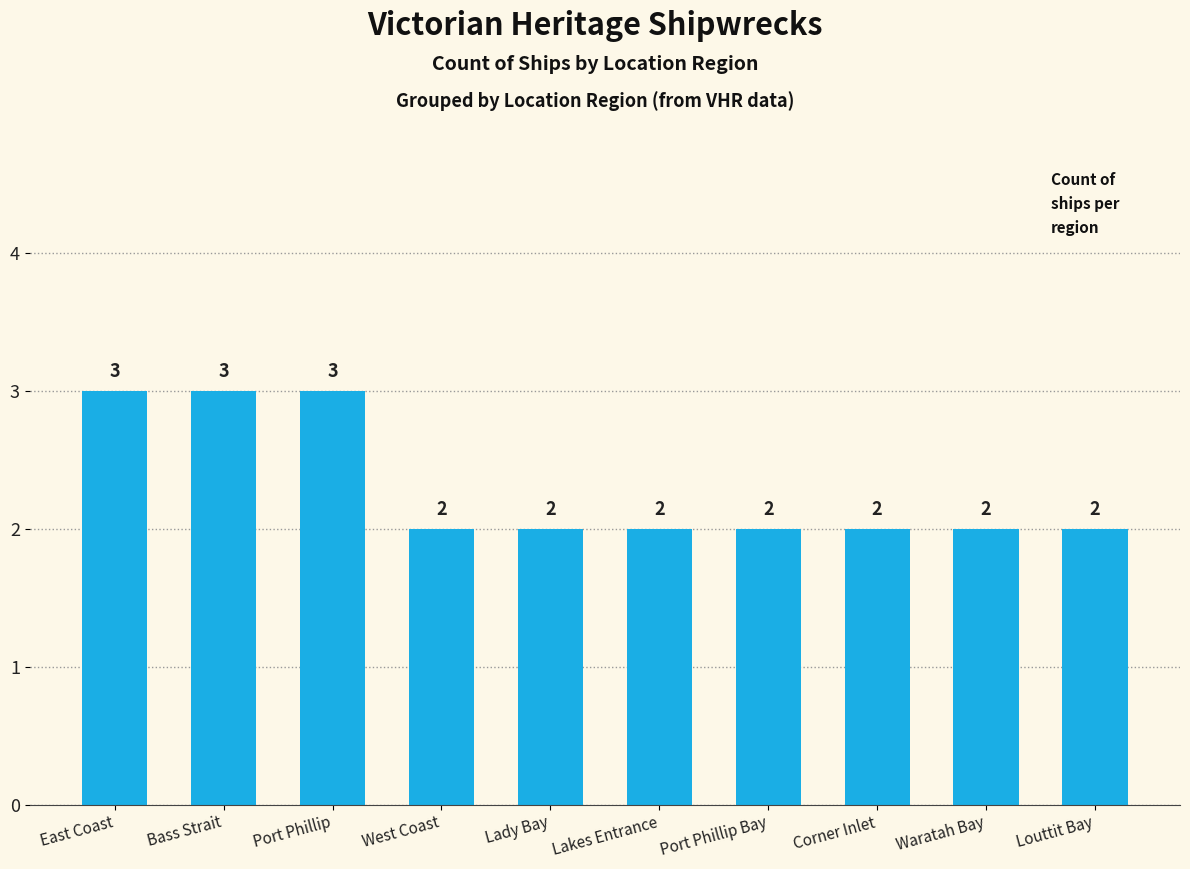

What is the change in value from Bass Strait to Louttit Bay?

-1